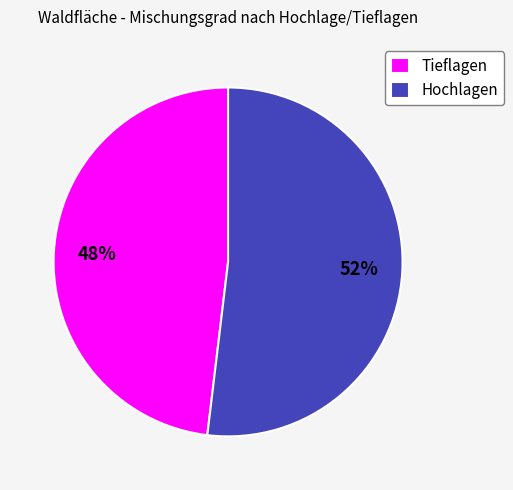

To the nearest percent, what portion does Tieflagen represent?

48%